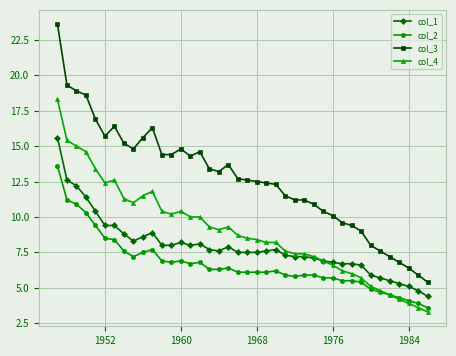

True or false: col_3 has more than 1 interior local peaks.

True